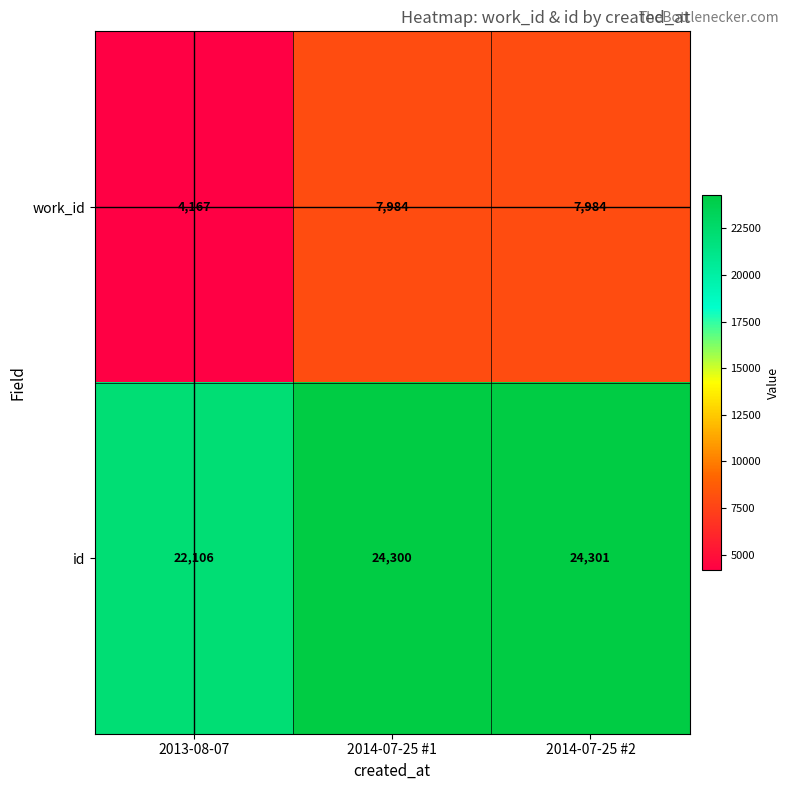

Reading left to right, what are all the values shown in this chart?

work_id: 4167	7984	7984
id: 22106	24300	24301